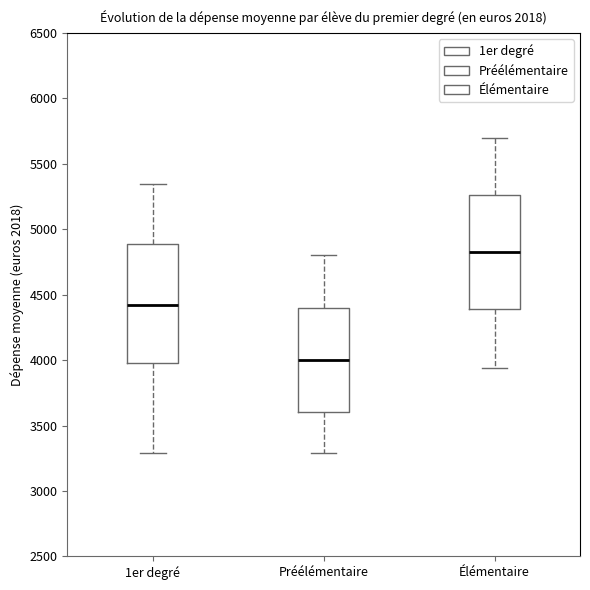

Where does the upper whisker of the box for 1er degré end on the y-axis? The values are not printed on the chart, so give them approximately, as read against the axis.

5350